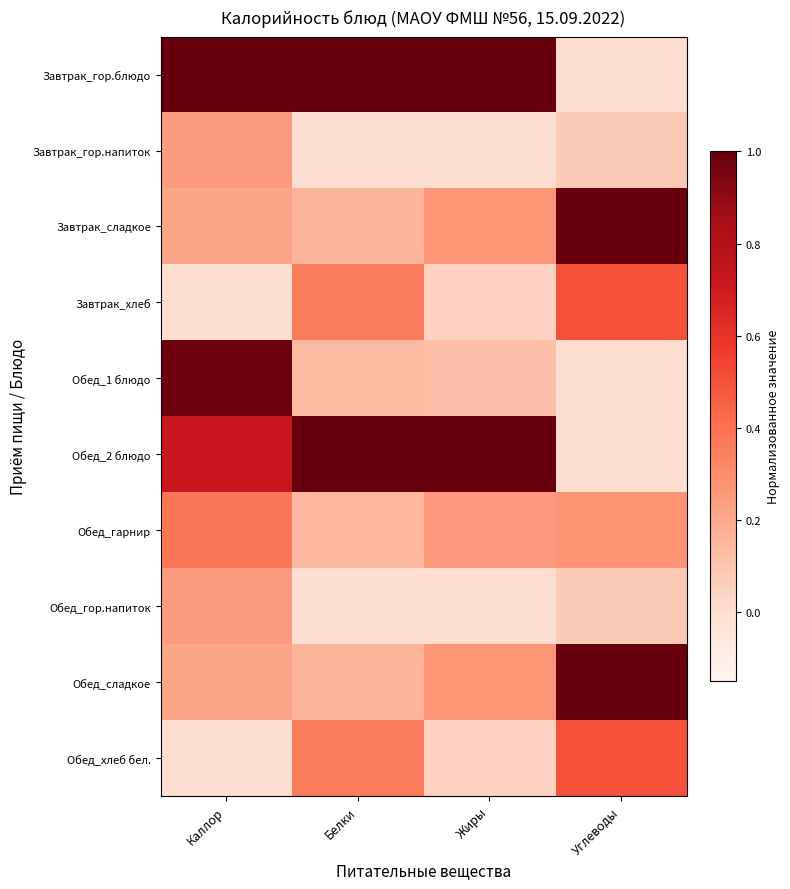

Rank the series at Жиры from lowest to highest value.

Завтрак_гор.напиток, Обед_гор.напиток, Завтрак_хлеб, Обед_хлеб бел., Обед_1 блюдо, Обед_гарнир, Завтрак_сладкое, Обед_сладкое, Завтрак_гор.блюдо, Обед_2 блюдо